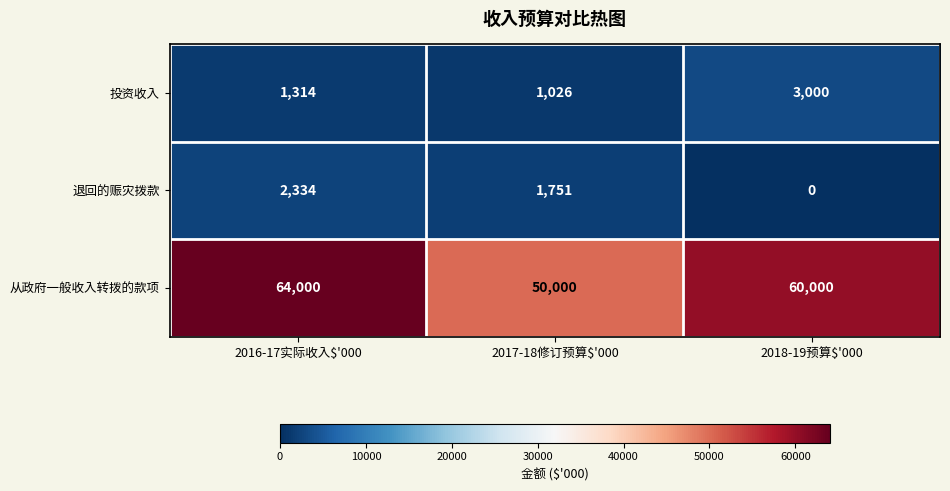

How many values in 退回的赈灾拨款 are above zero?

2